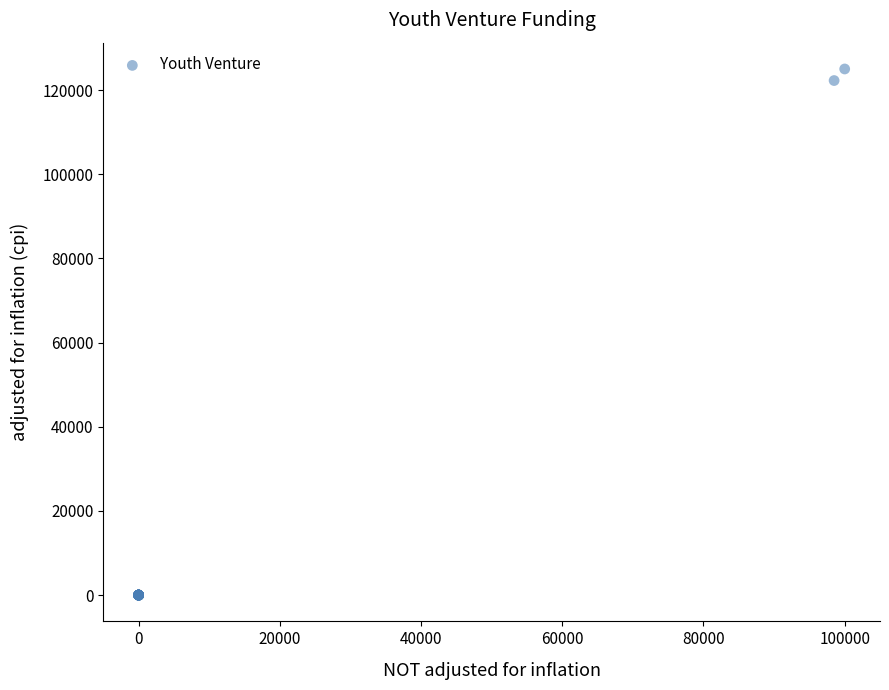

What Y value in the scatter plot is closest to 62508?

122266